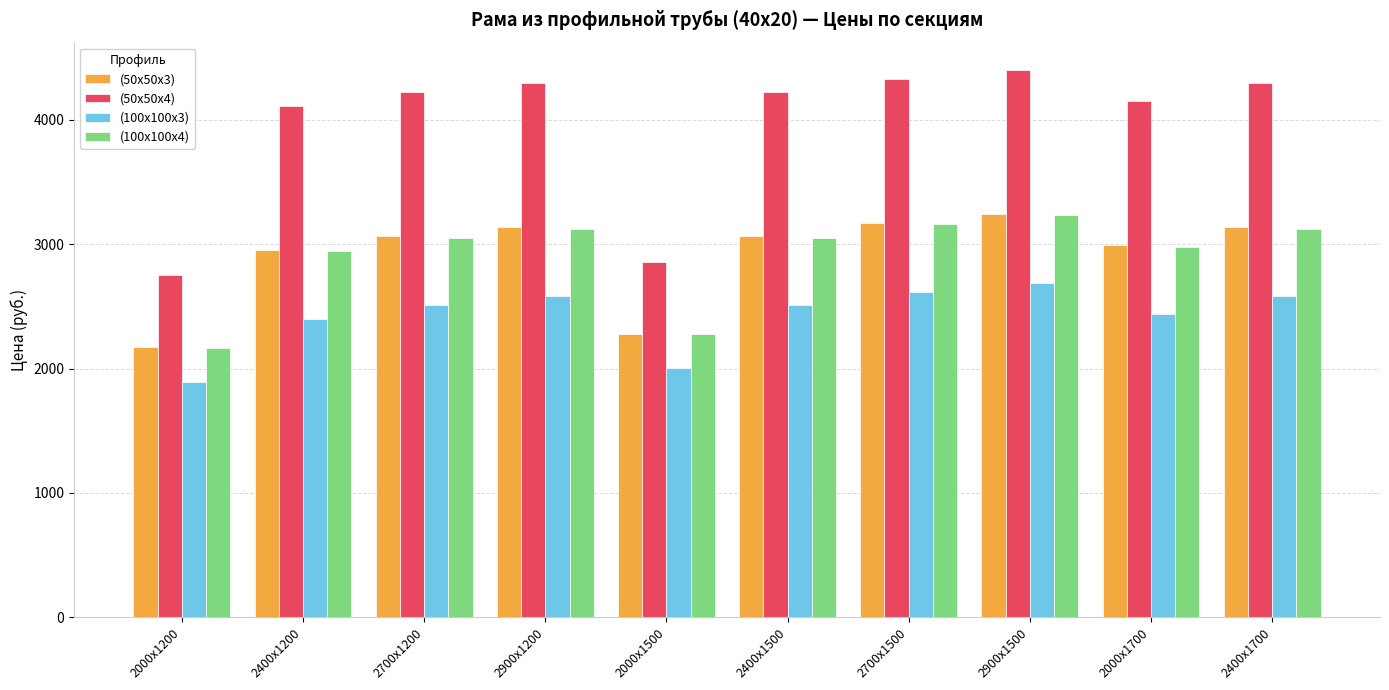

Is it true that (100х100х3) equals 2508.7 at 2700х1200?

True